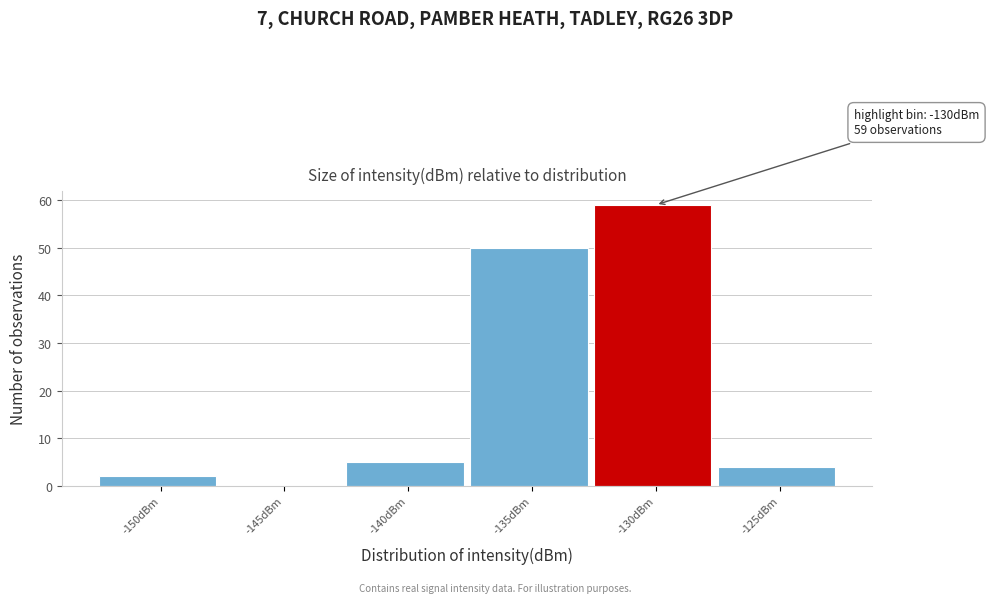

Reading right to left, extract all data points from this chart.

-125dBm=4	-130dBm=59	-135dBm=50	-140dBm=5	-145dBm=0	-150dBm=2